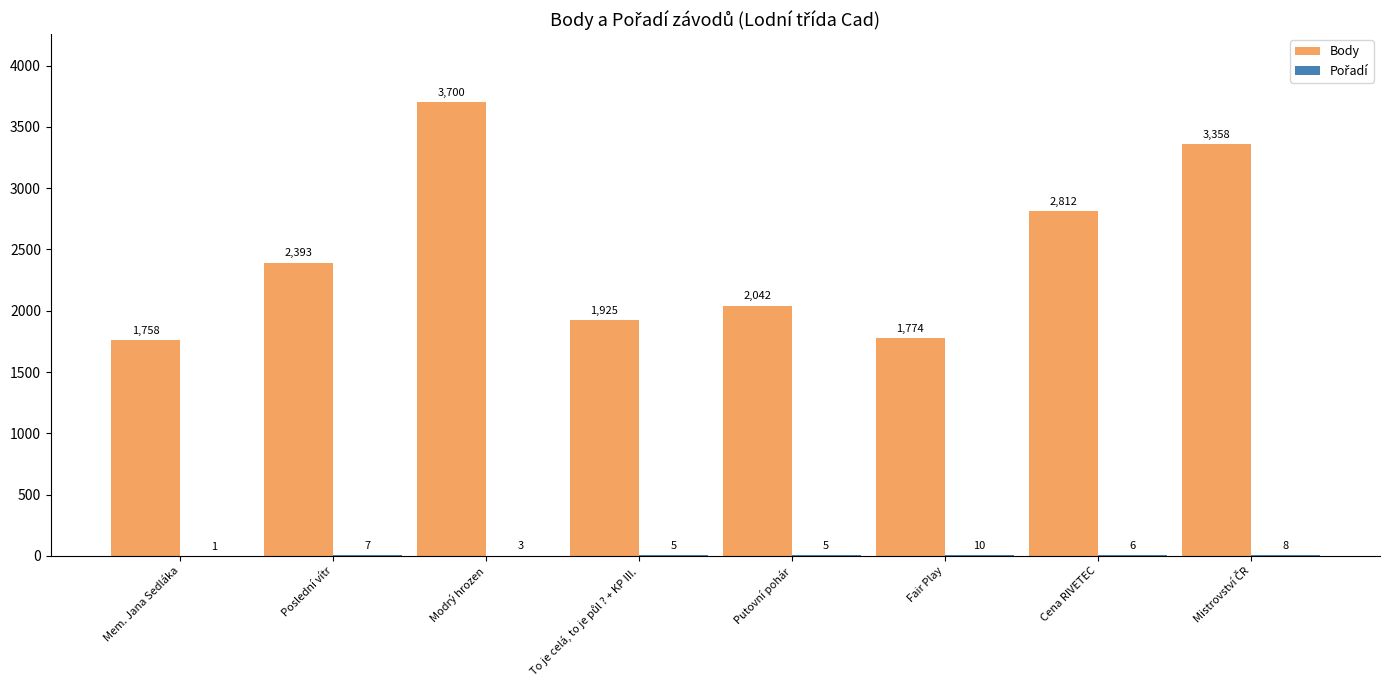

Which series has the largest total across all categories?

Body